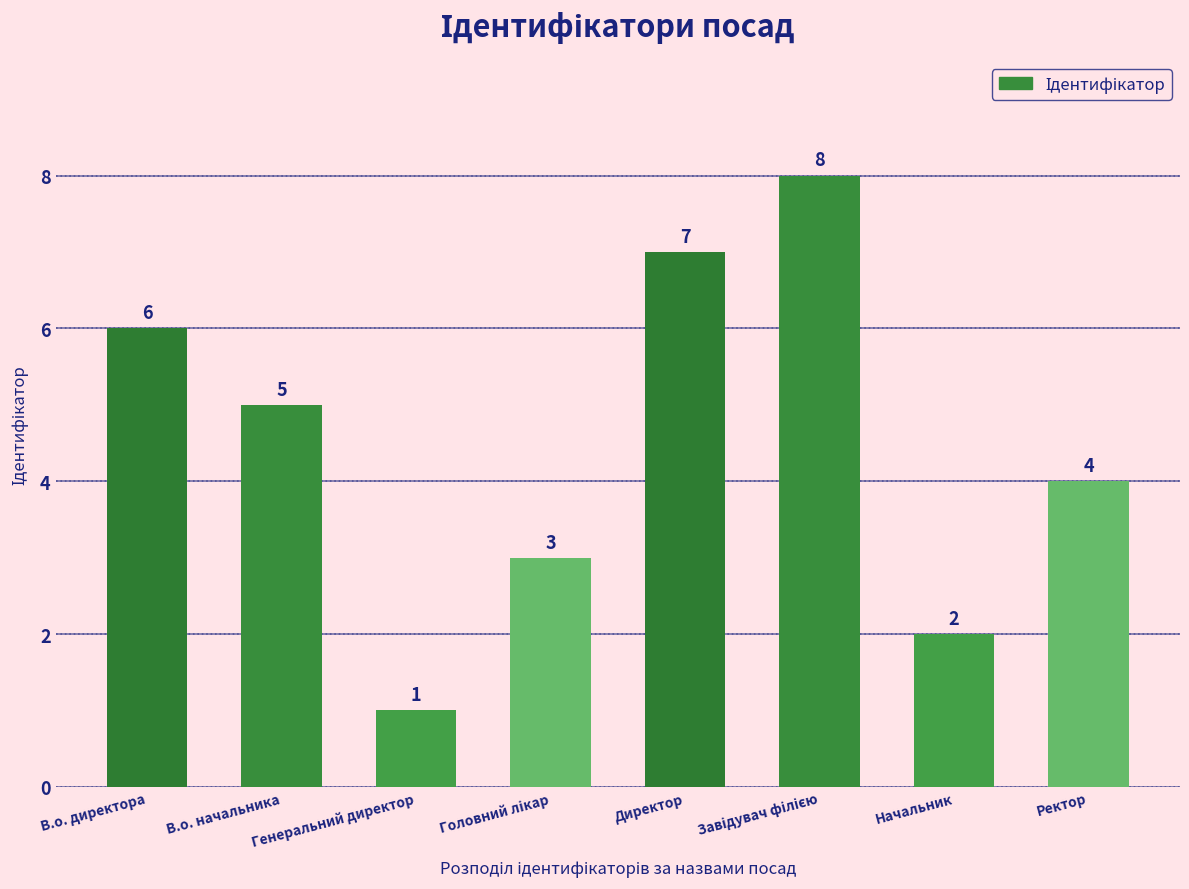

The value at Начальник is 2. True or false?

True